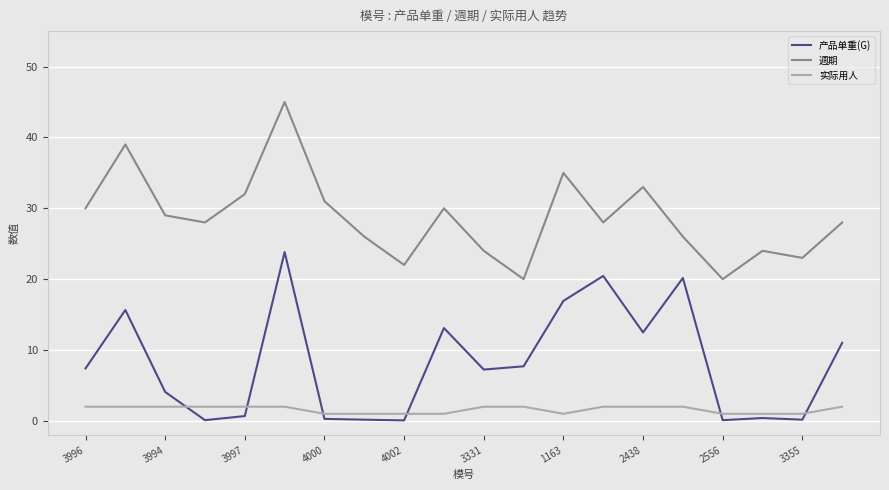

Which series has the largest total across all categories?

週期